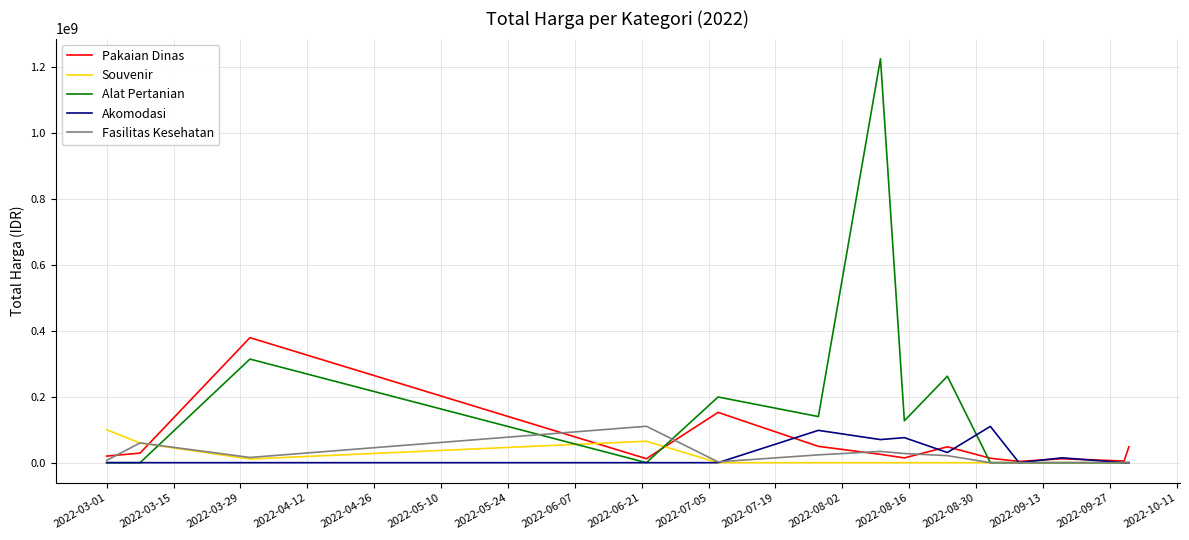

Which series has the widest spread of values?

Alat Pertanian